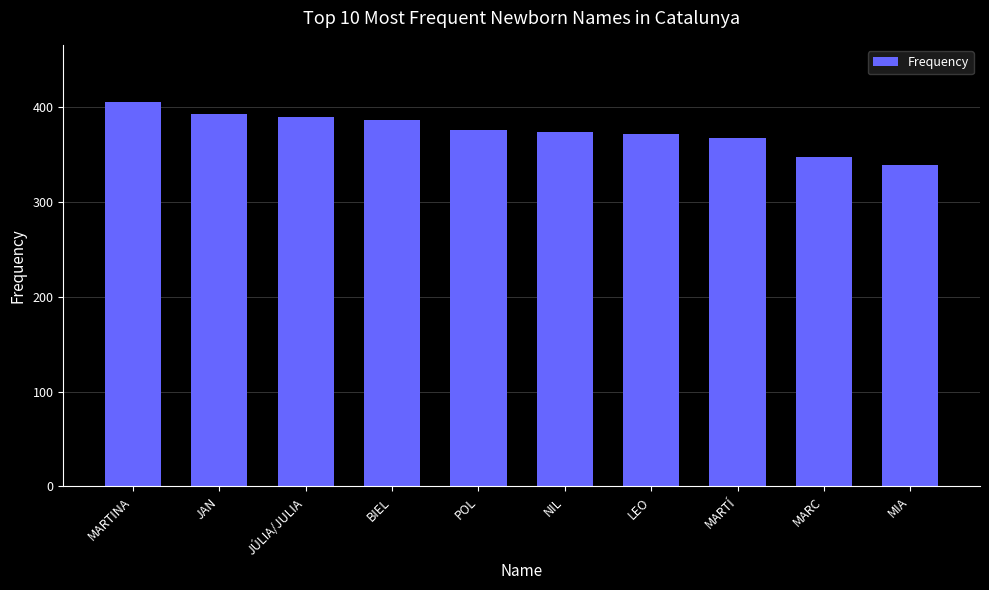

What is the sum of all values?

3750